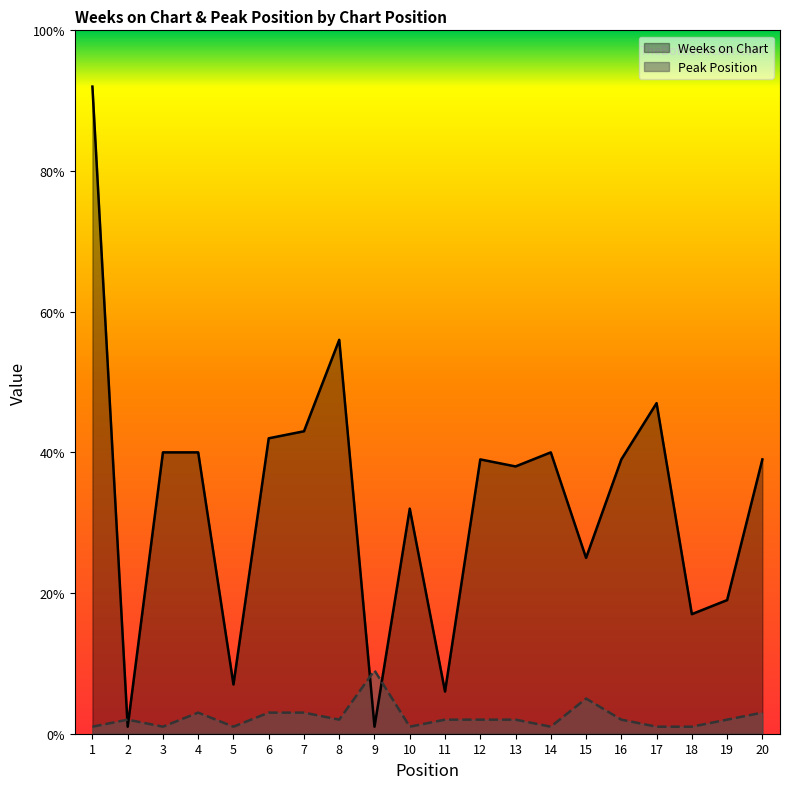

Reading left to right, list all the values displayed in this chart.

Weeks on Chart: 1=92	2=1	3=40	4=40	5=7	6=42	7=43	8=56	9=1	10=32	11=6	12=39	13=38	14=40	15=25	16=39	17=47	18=17	19=19	20=39
Peak Position: 1=1	2=2	3=1	4=3	5=1	6=3	7=3	8=2	9=9	10=1	11=2	12=2	13=2	14=1	15=5	16=2	17=1	18=1	19=2	20=3